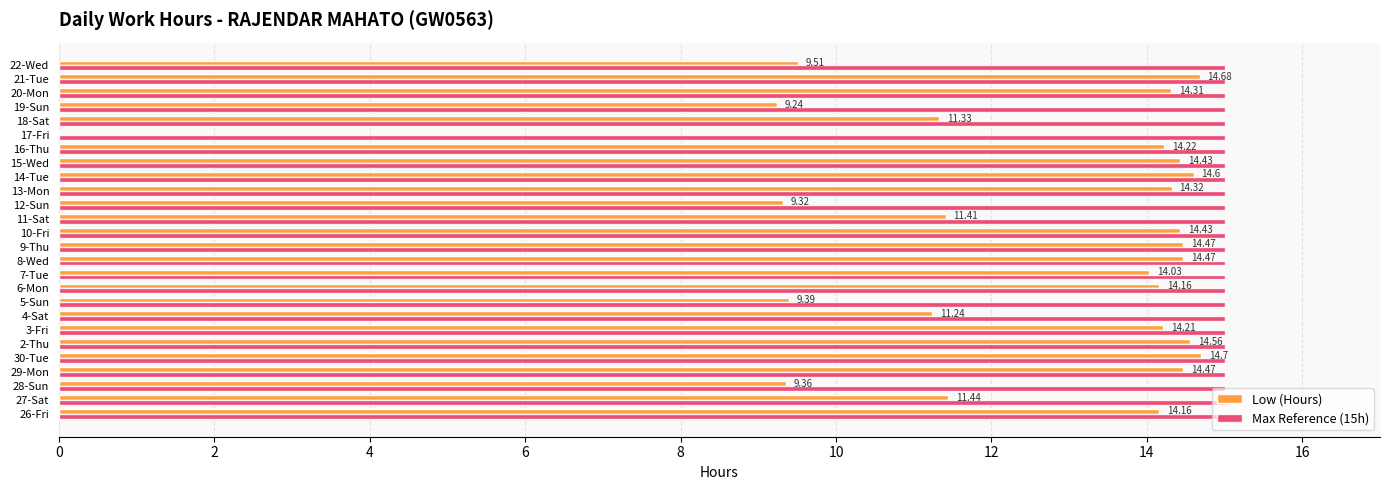

Between 12-Sun and 21-Tue, which series saw the biggest shift?

Low (Hours)